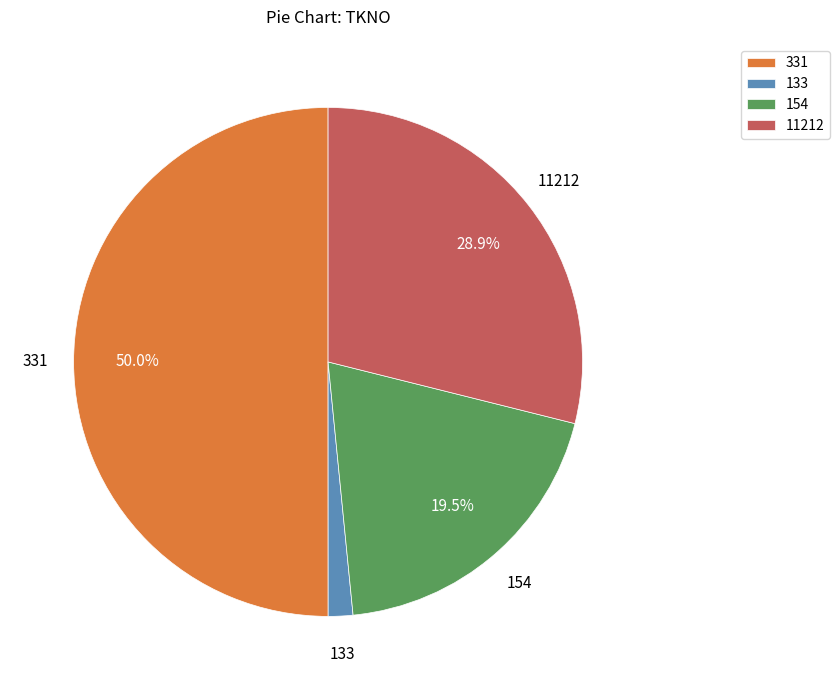

Which slice represents more than half of the pie?

331